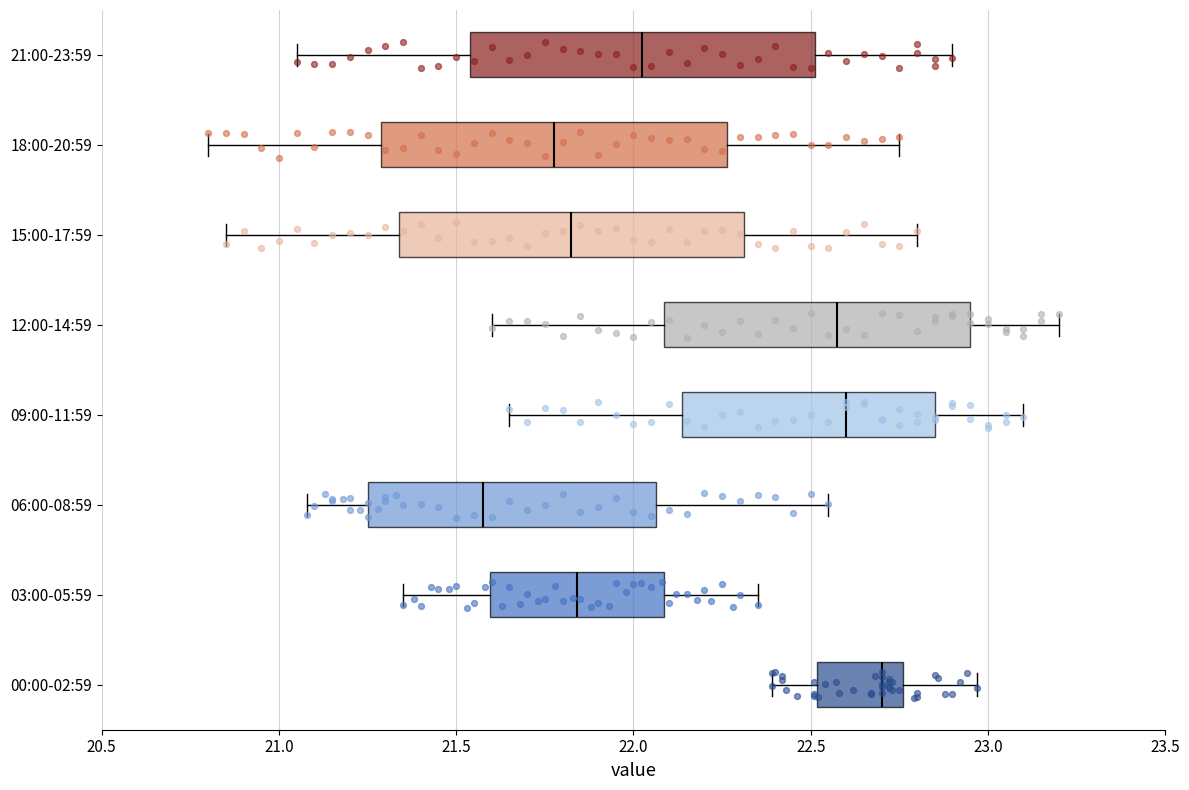

Which box's median line is the furthest to the left?

06:00-08:59